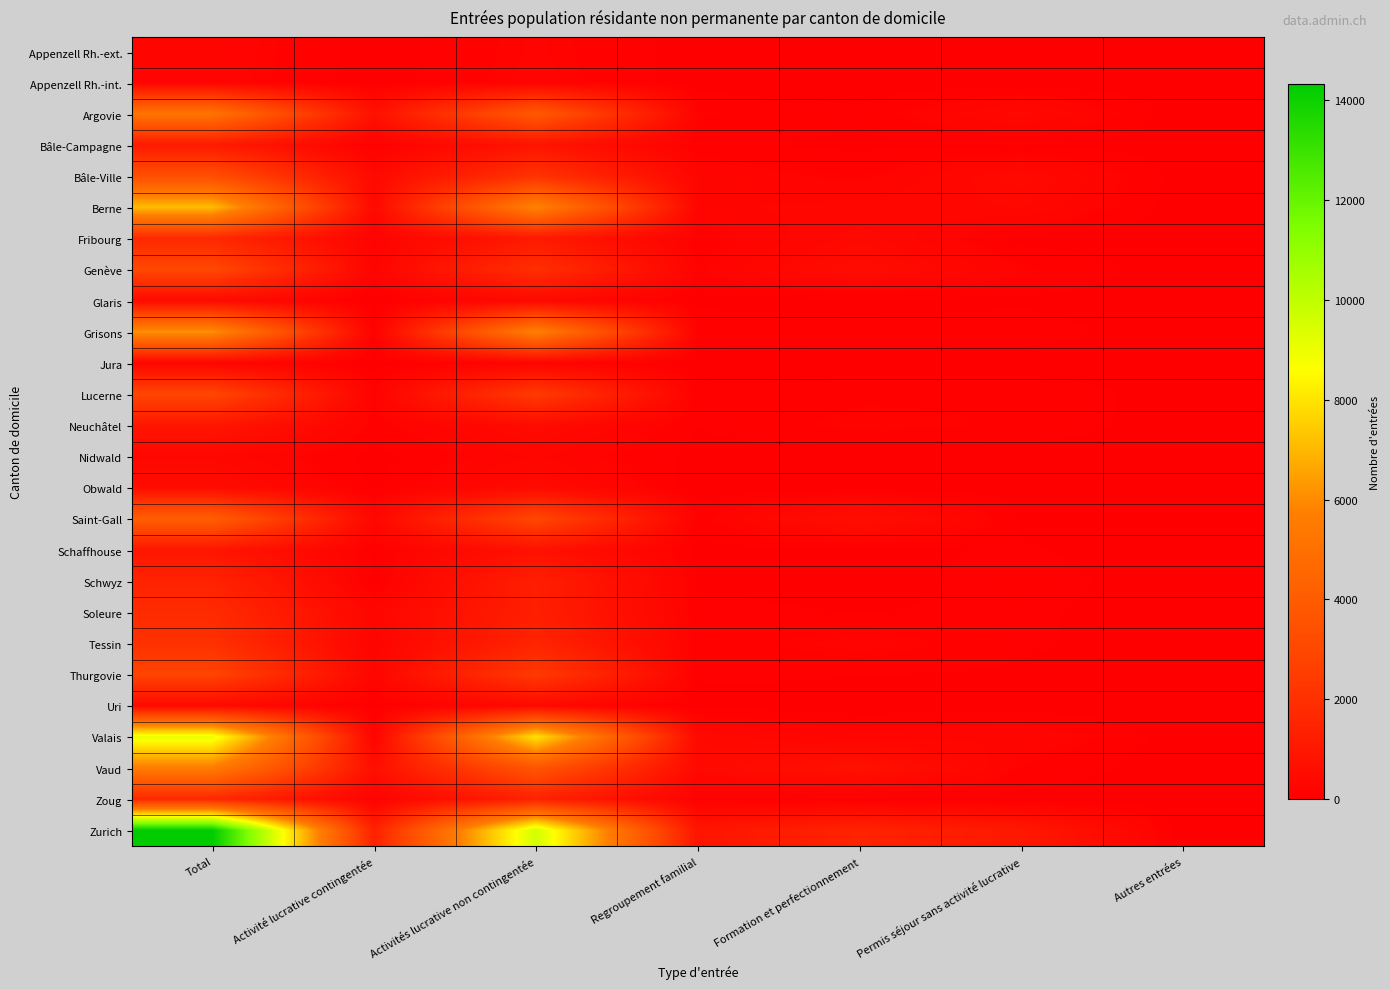

Reading right to left, what are all the values shown in this chart?

Appenzell Rh.-ext.: Autres entrées=0	Permis séjour sans activité lucrative=12	Formation et perfectionnement=17	Regroupement familial=13	Activités lucrative non contingentée=179	Activité lucrative contingentée=9	Total=230
Appenzell Rh.-int.: Autres entrées=0	Permis séjour sans activité lucrative=8	Formation et perfectionnement=0	Regroupement familial=6	Activités lucrative non contingentée=201	Activité lucrative contingentée=3	Total=218
Argovie: Autres entrées=2	Permis séjour sans activité lucrative=374	Formation et perfectionnement=75	Regroupement familial=153	Activités lucrative non contingentée=3878	Activité lucrative contingentée=719	Total=5201
Bâle-Campagne: Autres entrées=2	Permis séjour sans activité lucrative=51	Formation et perfectionnement=33	Regroupement familial=80	Activités lucrative non contingentée=841	Activité lucrative contingentée=72	Total=1079
Bâle-Ville: Autres entrées=5	Permis séjour sans activité lucrative=426	Formation et perfectionnement=133	Regroupement familial=245	Activités lucrative non contingentée=2113	Activité lucrative contingentée=401	Total=3323
Berne: Autres entrées=0	Permis séjour sans activité lucrative=339	Formation et perfectionnement=283	Regroupement familial=236	Activités lucrative non contingentée=5849	Activité lucrative contingentée=391	Total=7098
Fribourg: Autres entrées=0	Permis séjour sans activité lucrative=20	Formation et perfectionnement=372	Regroupement familial=90	Activités lucrative non contingentée=1056	Activité lucrative contingentée=141	Total=1679
Genève: Autres entrées=0	Permis séjour sans activité lucrative=165	Formation et perfectionnement=535	Regroupement familial=145	Activités lucrative non contingentée=1957	Activité lucrative contingentée=205	Total=3007
Glaris: Autres entrées=0	Permis séjour sans activité lucrative=39	Formation et perfectionnement=10	Regroupement familial=30	Activités lucrative non contingentée=376	Activité lucrative contingentée=7	Total=462
Grisons: Autres entrées=2	Permis séjour sans activité lucrative=104	Formation et perfectionnement=108	Regroupement familial=122	Activités lucrative non contingentée=5768	Activité lucrative contingentée=80	Total=6184
Jura: Autres entrées=0	Permis séjour sans activité lucrative=3	Formation et perfectionnement=12	Regroupement familial=14	Activités lucrative non contingentée=177	Activité lucrative contingentée=13	Total=219
Lucerne: Autres entrées=0	Permis séjour sans activité lucrative=139	Formation et perfectionnement=119	Regroupement familial=85	Activités lucrative non contingentée=2440	Activité lucrative contingentée=139	Total=2922
Neuchâtel: Autres entrées=1	Permis séjour sans activité lucrative=125	Formation et perfectionnement=174	Regroupement familial=59	Activités lucrative non contingentée=448	Activité lucrative contingentée=106	Total=913
Nidwald: Autres entrées=0	Permis séjour sans activité lucrative=8	Formation et perfectionnement=3	Regroupement familial=21	Activités lucrative non contingentée=260	Activité lucrative contingentée=22	Total=314
Obwald: Autres entrées=0	Permis séjour sans activité lucrative=21	Formation et perfectionnement=4	Regroupement familial=2	Activités lucrative non contingentée=447	Activité lucrative contingentée=38	Total=512
Saint-Gall: Autres entrées=3	Permis séjour sans activité lucrative=44	Formation et perfectionnement=659	Regroupement familial=111	Activités lucrative non contingentée=2987	Activité lucrative contingentée=308	Total=4112
Schaffhouse: Autres entrées=0	Permis séjour sans activité lucrative=67	Formation et perfectionnement=33	Regroupement familial=23	Activités lucrative non contingentée=744	Activité lucrative contingentée=52	Total=919
Schwyz: Autres entrées=0	Permis séjour sans activité lucrative=102	Formation et perfectionnement=9	Regroupement familial=43	Activités lucrative non contingentée=1285	Activité lucrative contingentée=15	Total=1454
Soleure: Autres entrées=0	Permis séjour sans activité lucrative=75	Formation et perfectionnement=54	Regroupement familial=82	Activités lucrative non contingentée=1280	Activité lucrative contingentée=282	Total=1773
Tessin: Autres entrées=0	Permis séjour sans activité lucrative=73	Formation et perfectionnement=205	Regroupement familial=81	Activités lucrative non contingentée=1500	Activité lucrative contingentée=169	Total=2028
Thurgovie: Autres entrées=0	Permis séjour sans activité lucrative=40	Formation et perfectionnement=60	Regroupement familial=79	Activités lucrative non contingentée=2409	Activité lucrative contingentée=252	Total=2840
Uri: Autres entrées=0	Permis séjour sans activité lucrative=8	Formation et perfectionnement=3	Regroupement familial=15	Activités lucrative non contingentée=362	Activité lucrative contingentée=19	Total=407
Valais: Autres entrées=3	Permis séjour sans activité lucrative=257	Formation et perfectionnement=201	Regroupement familial=396	Activités lucrative non contingentée=7967	Activité lucrative contingentée=182	Total=9006
Vaud: Autres entrées=1	Permis séjour sans activité lucrative=128	Formation et perfectionnement=743	Regroupement familial=392	Activités lucrative non contingentée=3658	Activité lucrative contingentée=660	Total=5582
Zoug: Autres entrées=0	Permis séjour sans activité lucrative=25	Formation et perfectionnement=21	Regroupement familial=93	Activités lucrative non contingentée=1369	Activité lucrative contingentée=127	Total=1635
Zurich: Autres entrées=0	Permis séjour sans activité lucrative=1003	Formation et perfectionnement=1480	Regroupement familial=870	Activités lucrative non contingentée=9592	Activité lucrative contingentée=1372	Total=14317